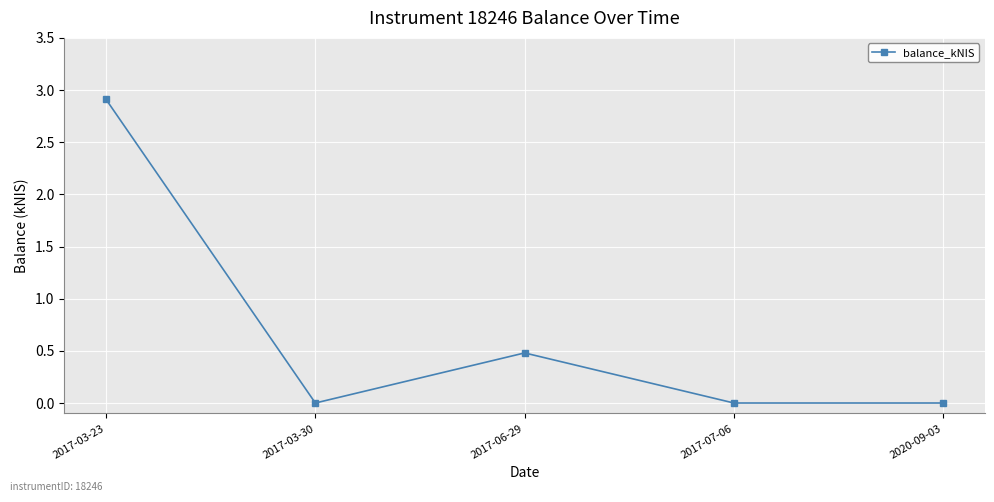

Which has a higher value, 2017-07-06 or 2017-06-29?

2017-06-29